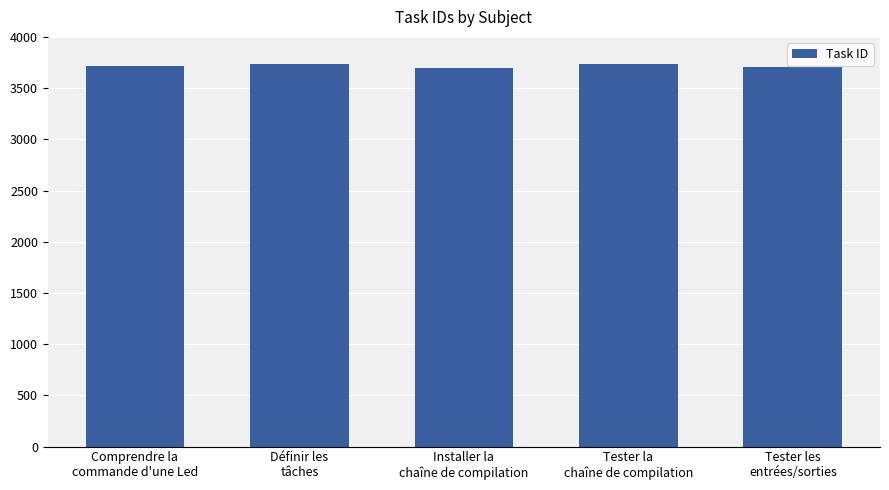

What is the average value?

3716